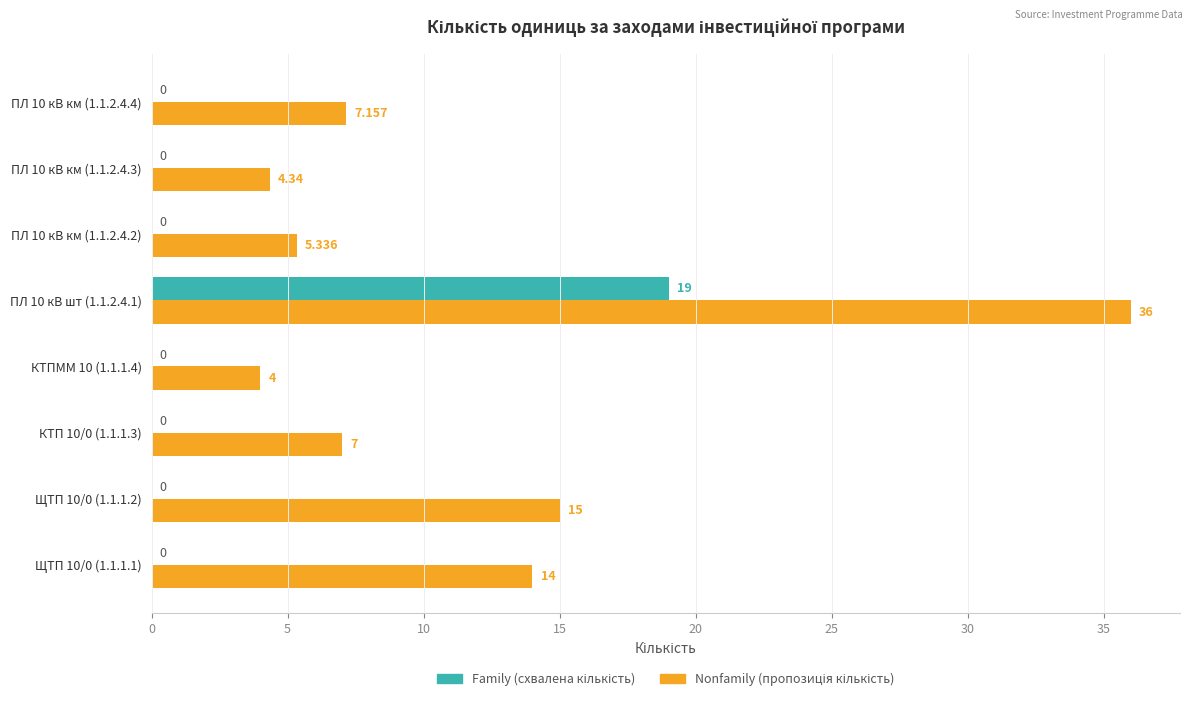

Count the number of categories in the chart.

8